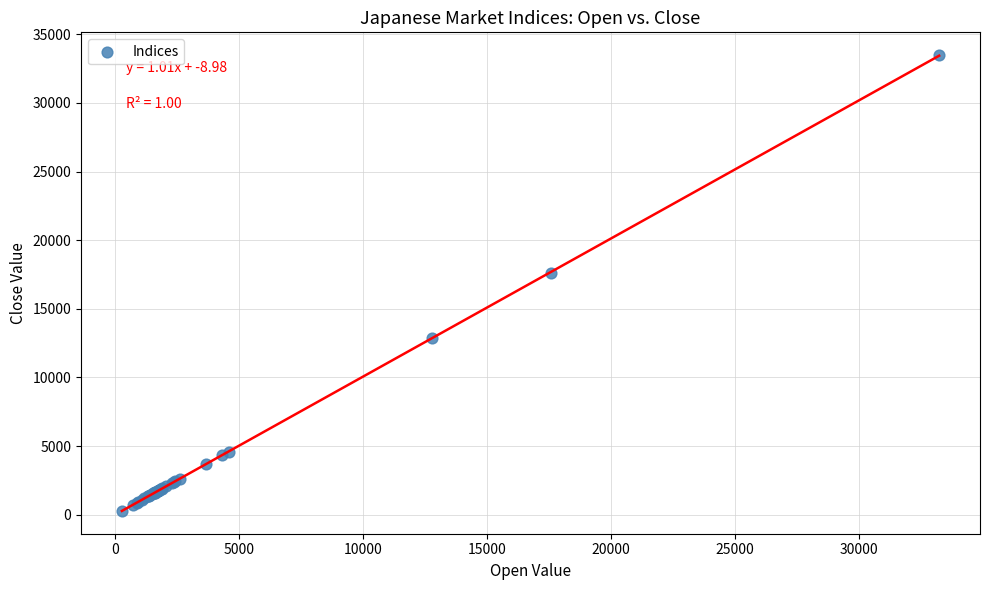

What Y value in the scatter plot is closest to 16886?

17635.1